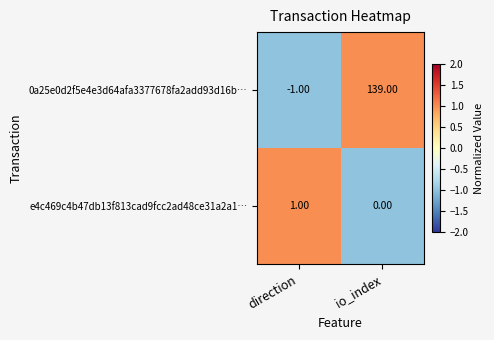

What is the average value of the 0a25e0d2f5e4e3d64afa3377678fa2add93d16b… series?

69